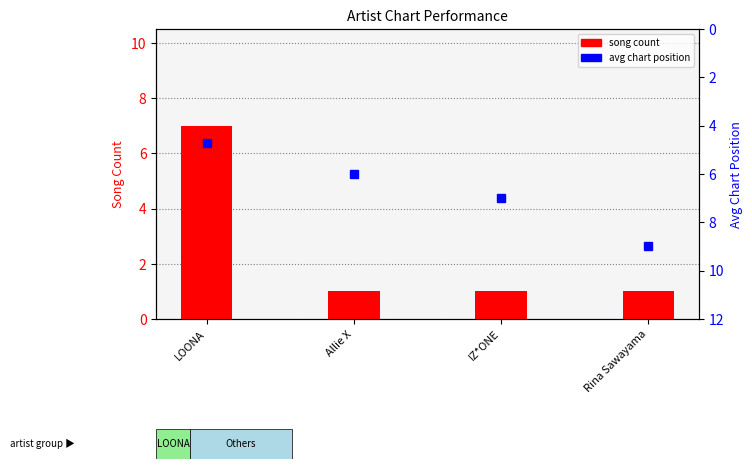

Reading left to right, transcribe all the data shown in this chart.

song count: 7.0	1.0	1.0	1.0
avg chart position: 4.7	6.0	7.0	9.0